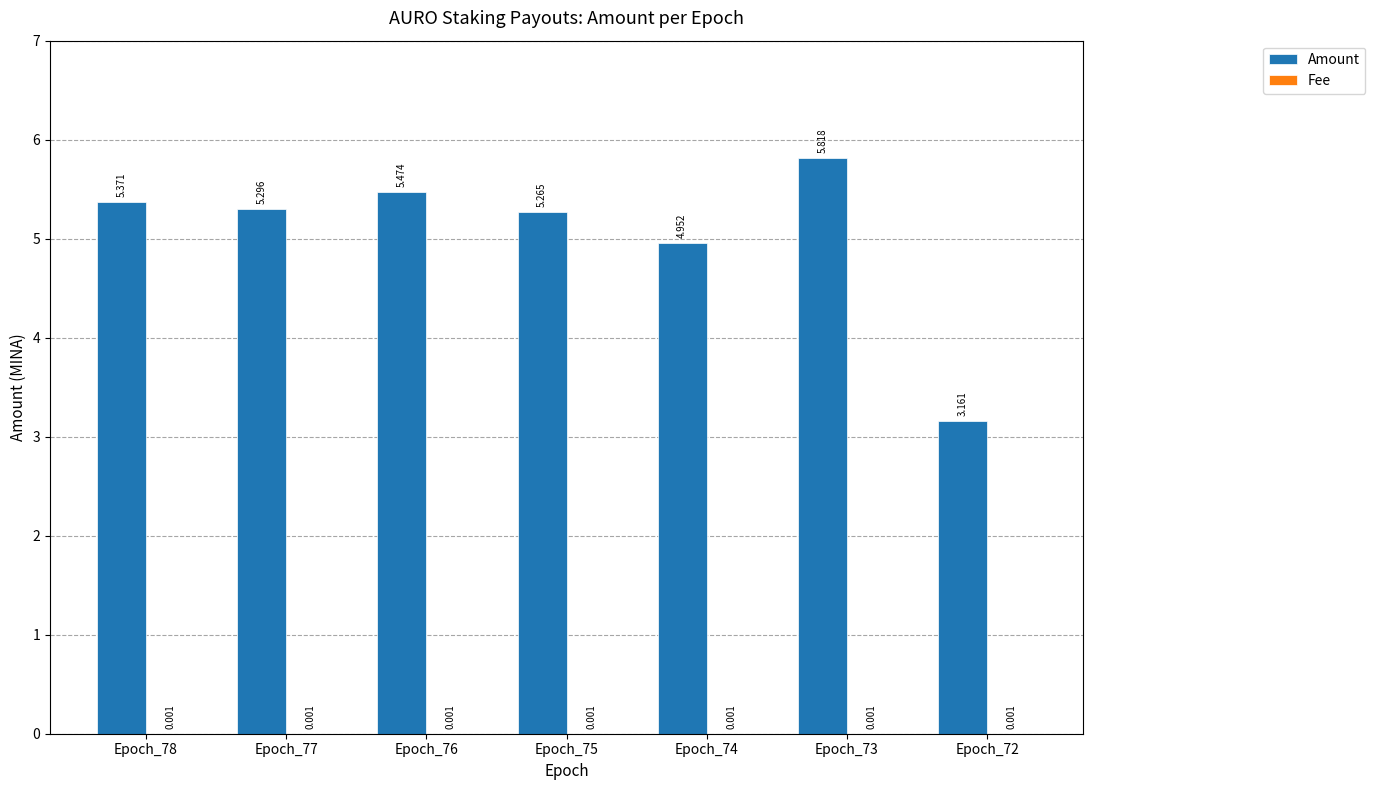

Which series changed the most between Epoch_77 and Epoch_76?

Amount